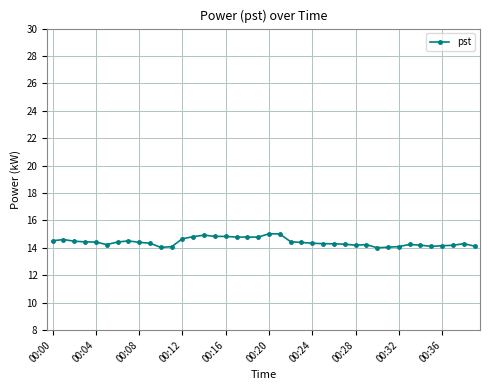

What is the greatest value displayed?

15.0